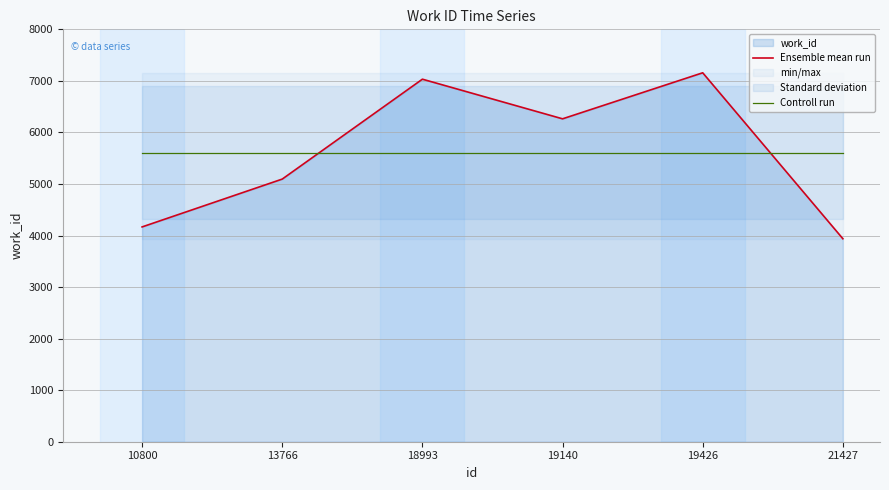

What is the approximate value of Ensemble mean run at 10800?

4167